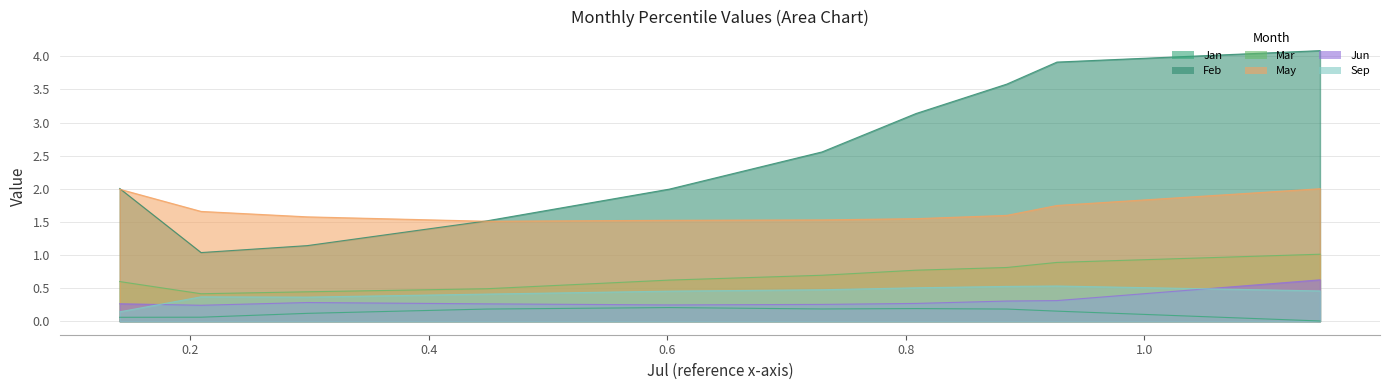

True or false: Jun has more than 0 interior local peaks.

True